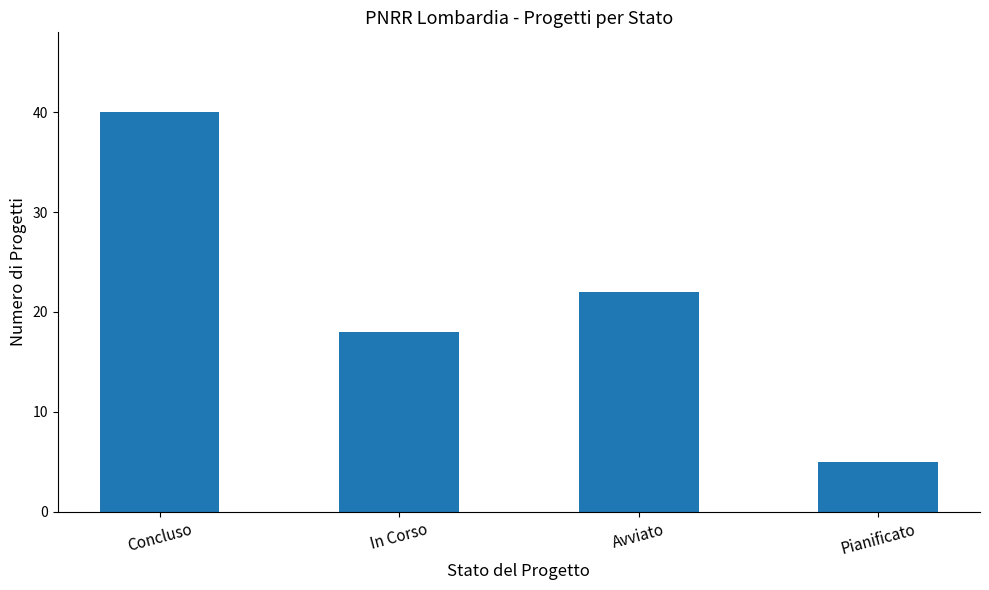

At which label is the value closest to 22?

Avviato